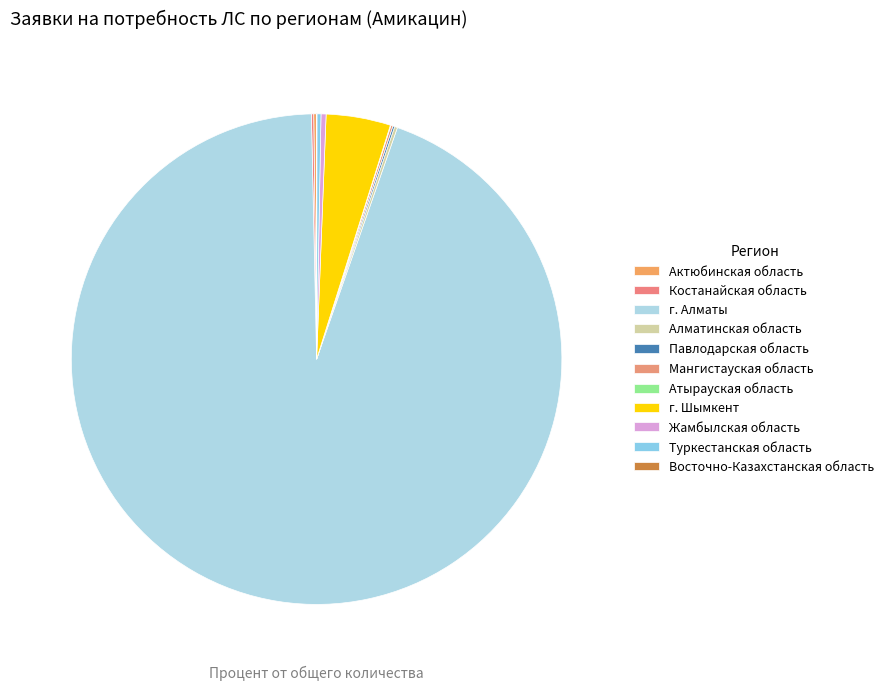

Which category has the biggest portion of the pie?

г. Алматы